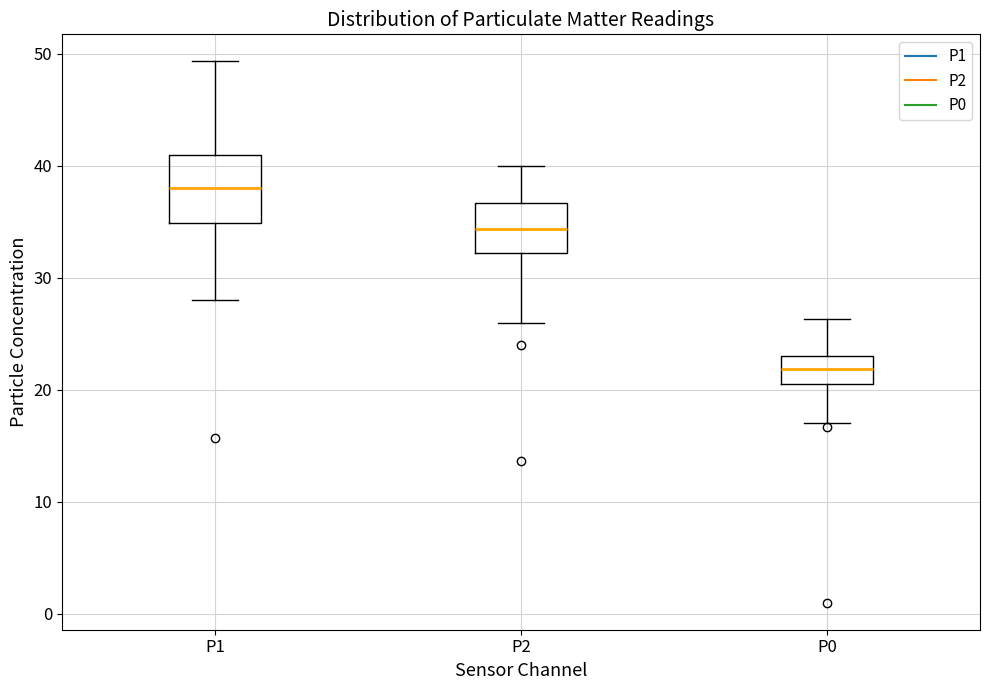

Reading left to right, read every box against the y-axis: the position of its median line, the range the box covers, and the ends of its whiskers. The values are not printed on the chart, so give them approximately, as read against the axis.

P1: median 38, box 35 to 41, whiskers 28 to 49
P2: median 34, box 32 to 37, whiskers 26 to 40
P0: median 22, box 21 to 23, whiskers 17 to 26